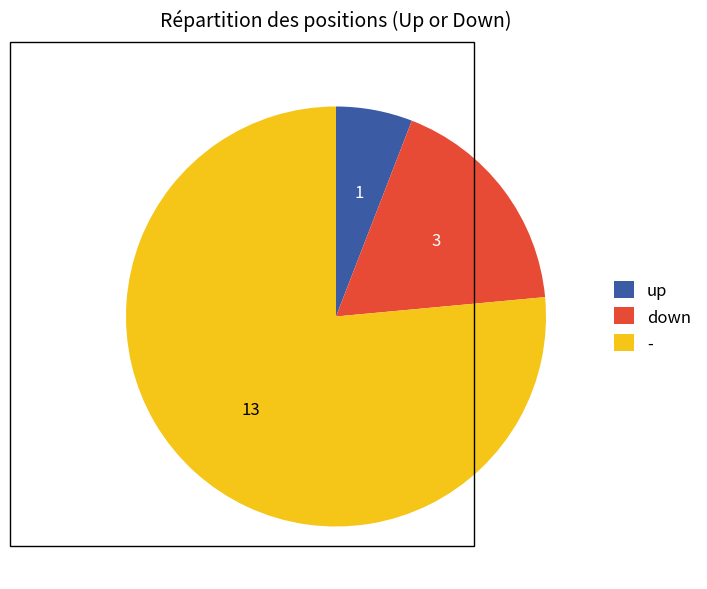

Is there any slice that represents more than half of the pie?

Yes